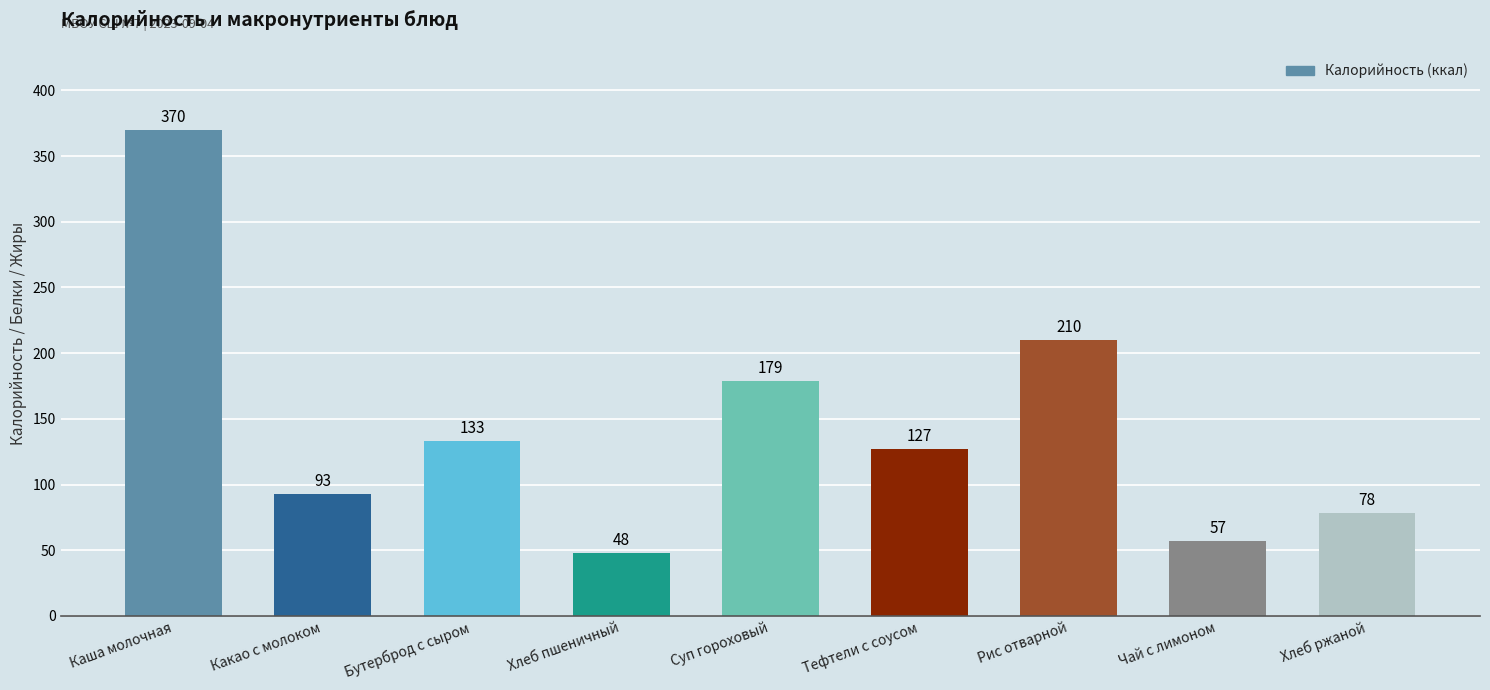

The chart shows a value of 210 at Рис отварной. True or false?

True